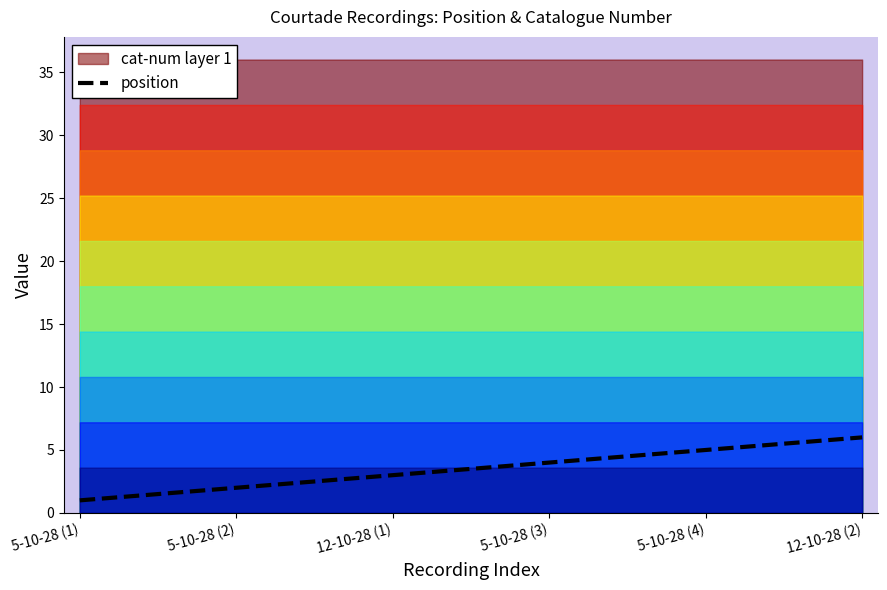

Rank the categories by value from highest to lowest.

12-10-28 (2), 5-10-28 (4), 5-10-28 (3), 12-10-28 (1), 5-10-28 (2), 5-10-28 (1)